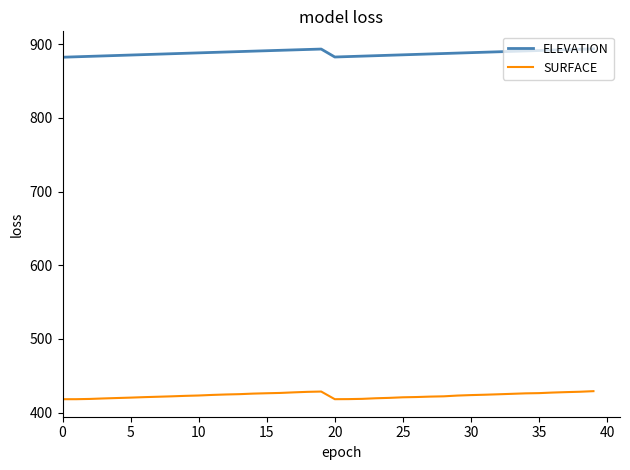

Which series has the largest total across all categories?

ELEVATION